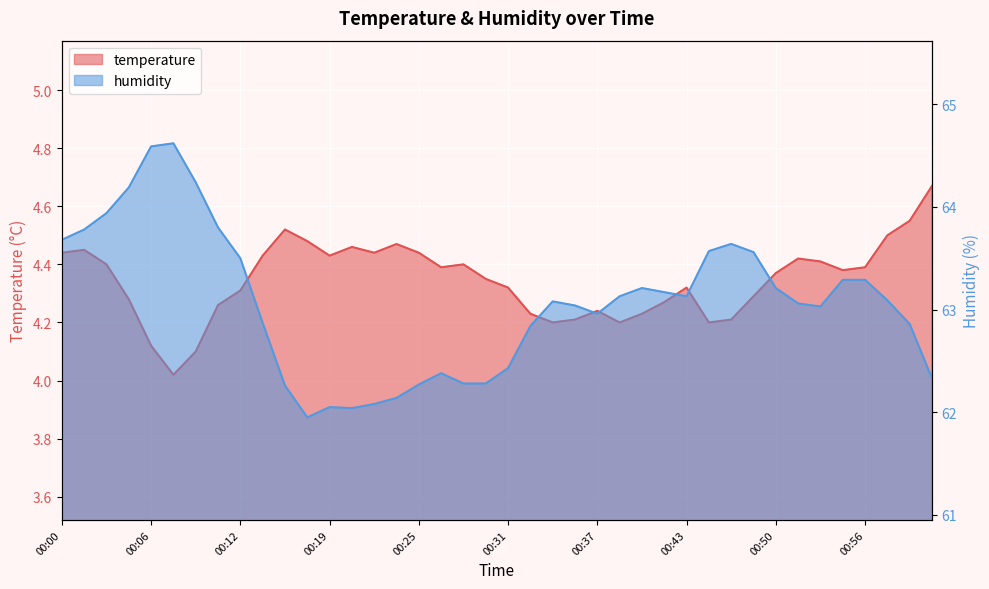

How many values in the humidity series are below 63?

16